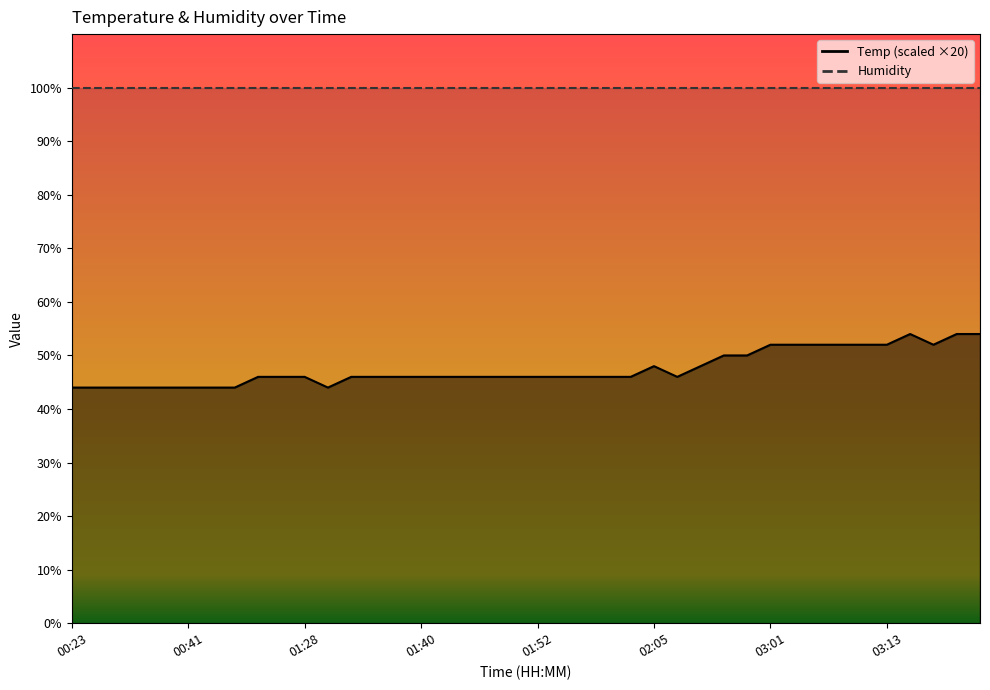

Rank the categories by value from highest to lowest.

03:16, 03:21, 03:23, 03:01, 03:03, 03:06, 03:08, 03:11, 03:13, 03:18, 02:56, 02:58, 02:05, 02:10, 00:49, 00:55, 01:28, 01:33, 01:35, 01:37, 01:40, 01:42, 01:45, 01:47, 01:50, 01:52, 01:55, 01:57, 02:00, 02:02, 02:07, 00:23, 00:26, 00:31, 00:34, 00:39, 00:41, 00:44, 00:46, 01:30